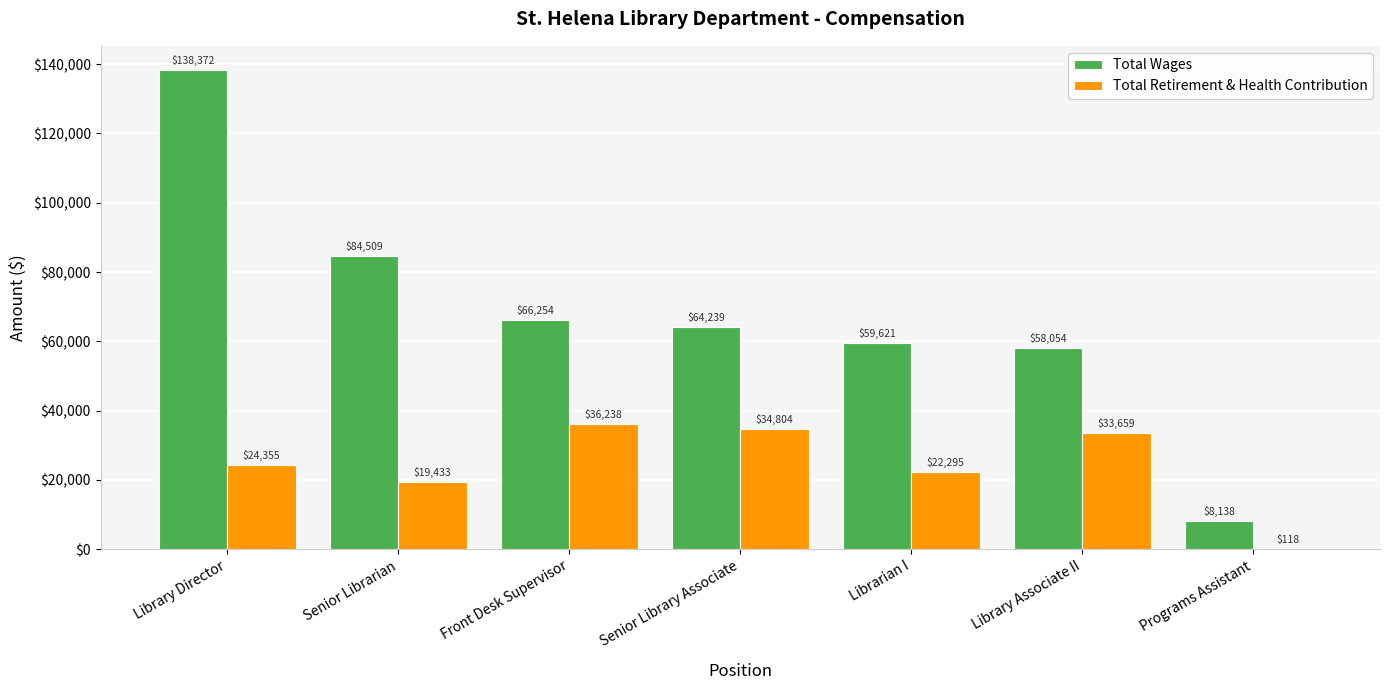

The value of Total Wages at Front Desk Supervisor is 66254. True or false?

True